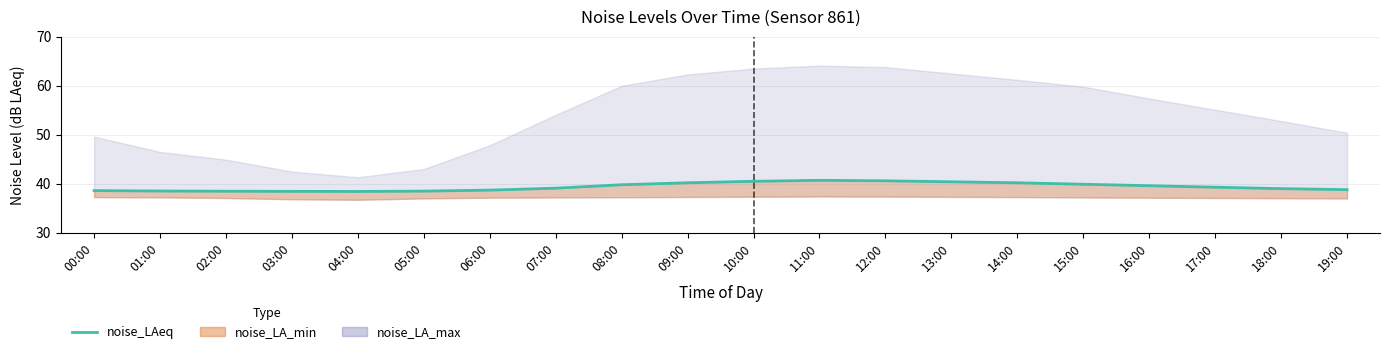

True or false: the data shows 40.5 at 10:00.

True